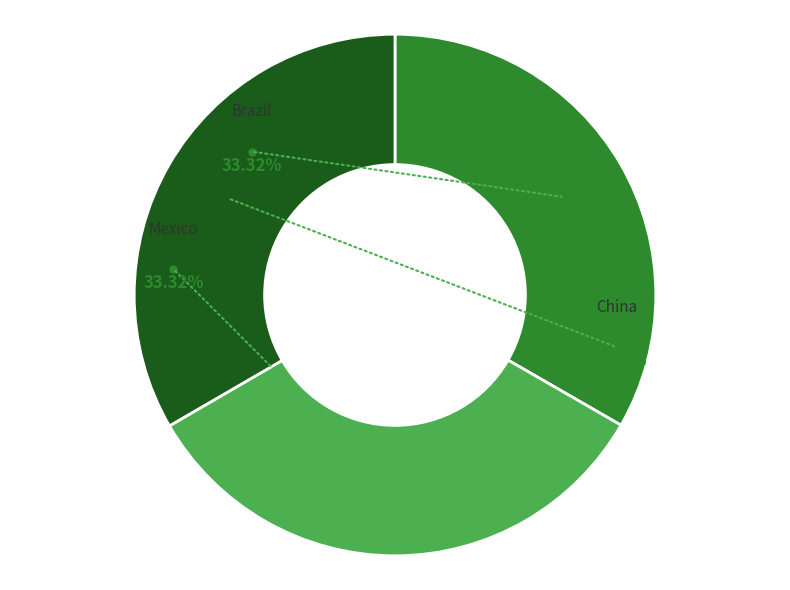

To the nearest percent, what percentage of the pie is Mexico?

33%